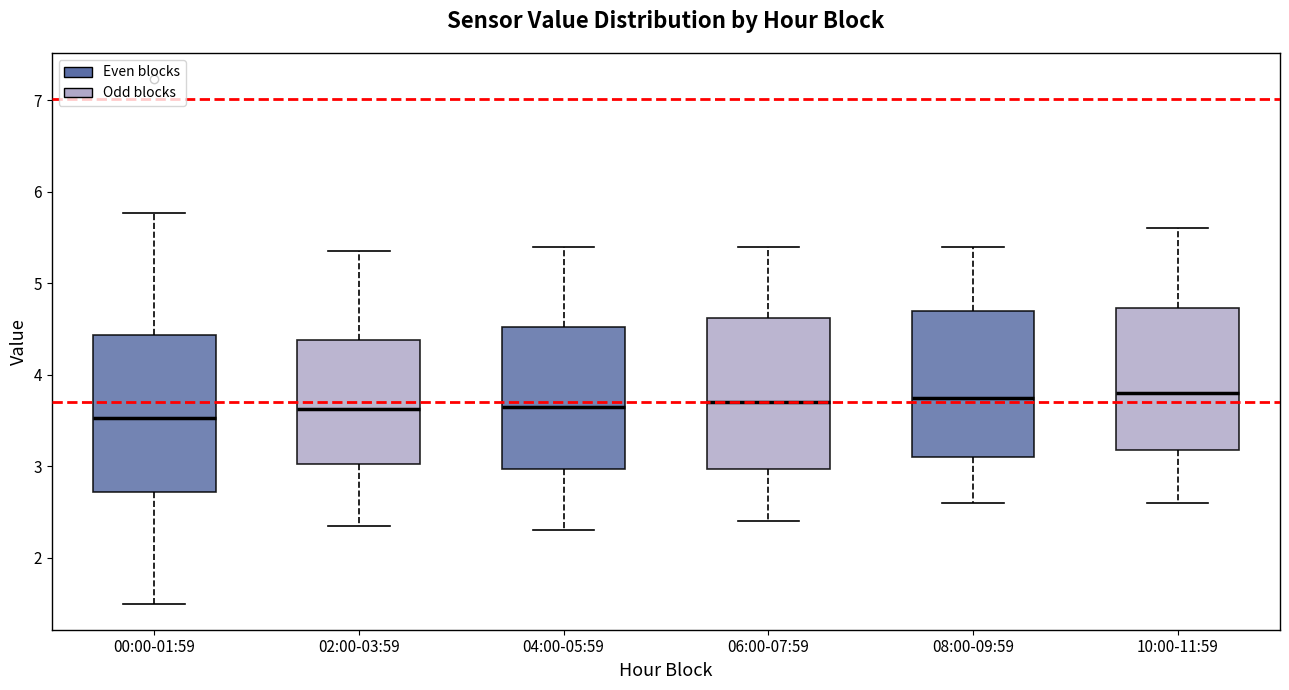

Reading left to right, read every box against the y-axis: the position of its median line, the range the box covers, and the ends of its whiskers. The values are not printed on the chart, so give them approximately, as read against the axis.

00:00-01:59: median 3.5, box 2.7 to 4.4, whiskers 1.5 to 5.8
02:00-03:59: median 3.6, box 3.0 to 4.4, whiskers 2.4 to 5.4
04:00-05:59: median 3.7, box 3.0 to 4.5, whiskers 2.3 to 5.4
06:00-07:59: median 3.7, box 3.0 to 4.6, whiskers 2.4 to 5.4
08:00-09:59: median 3.8, box 3.1 to 4.7, whiskers 2.6 to 5.4
10:00-11:59: median 3.8, box 3.2 to 4.7, whiskers 2.6 to 5.6